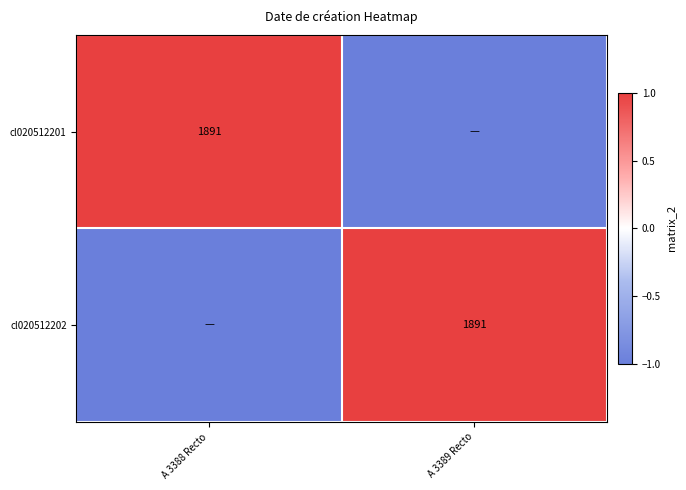

True or false: cl020512202 has a value of 1891 at A 3389 Recto.

True